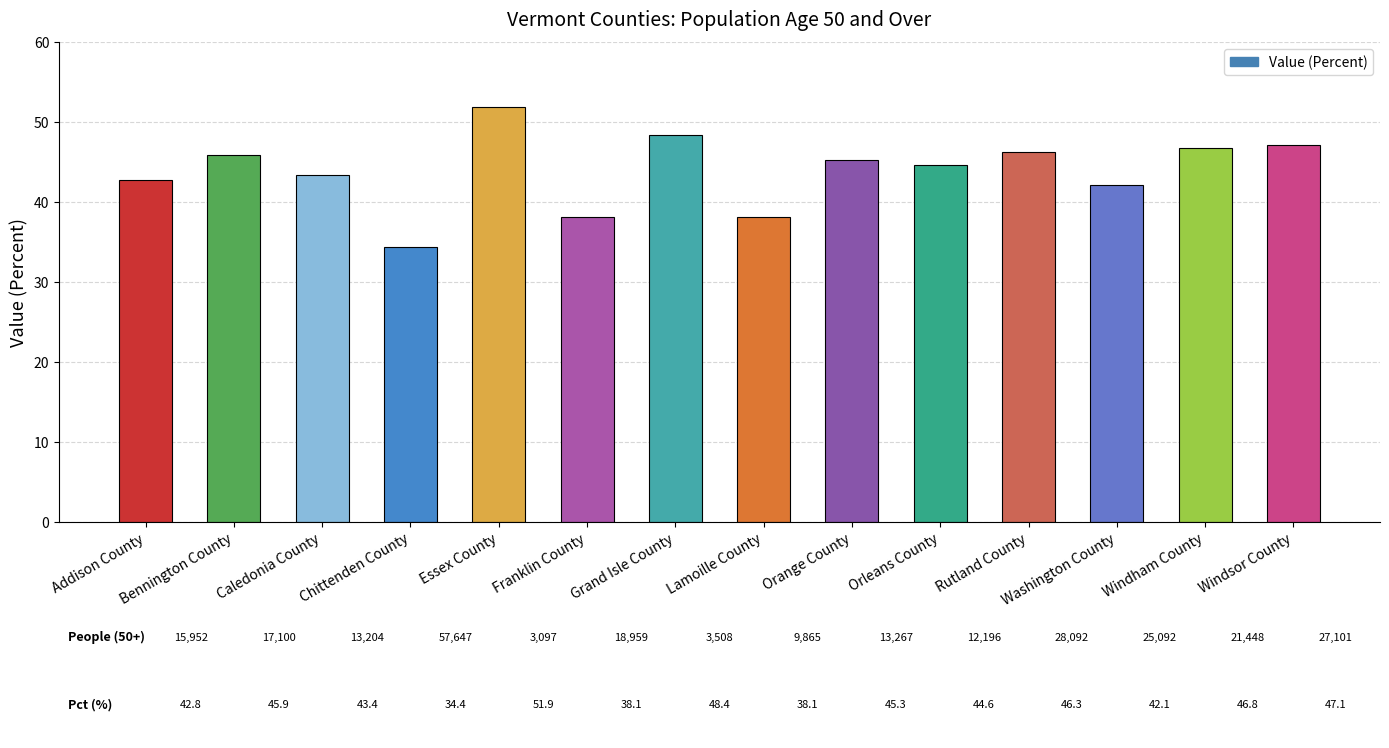

How many data points does each series have?

14